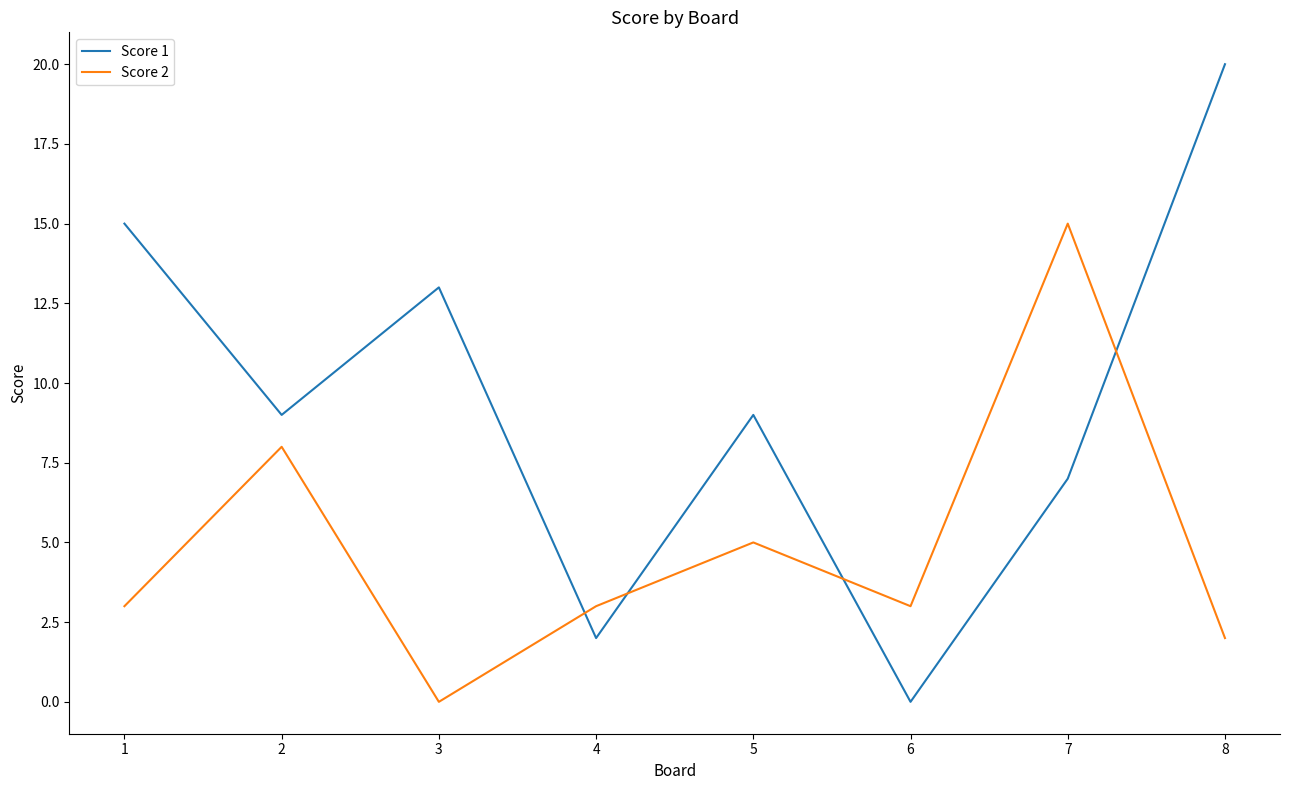

Reading left to right, transcribe all the data shown in this chart.

Score 1: 1=15	2=9	3=13	4=2	5=9	6=0	7=7	8=20
Score 2: 1=3	2=8	3=0	4=3	5=5	6=3	7=15	8=2